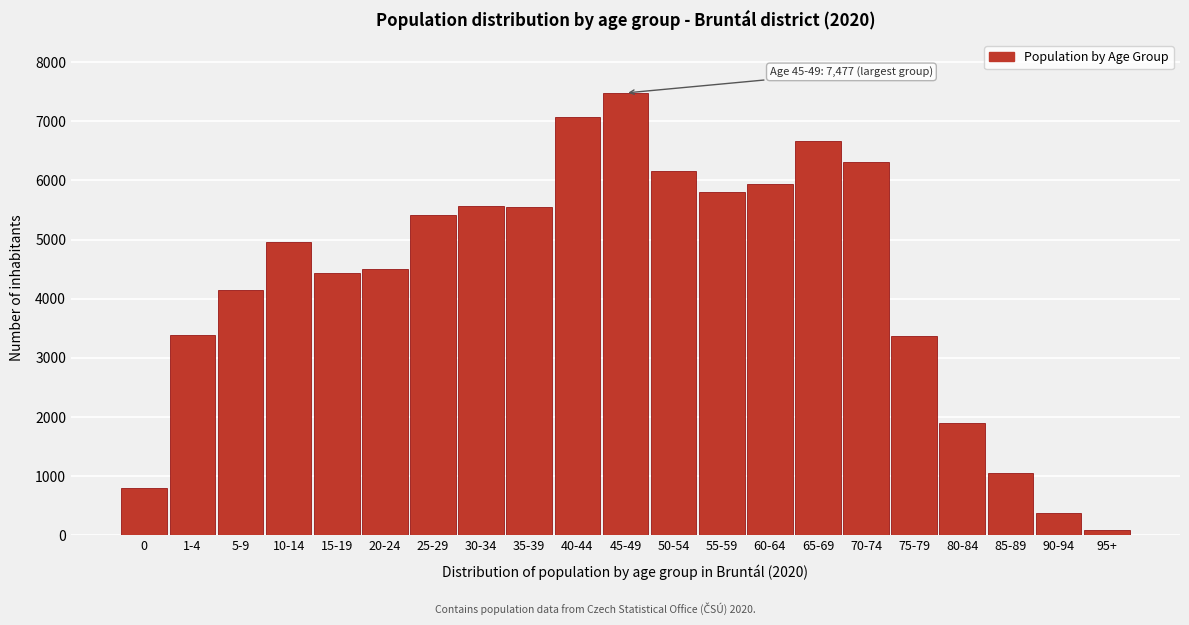

What is the greatest value displayed?

7477